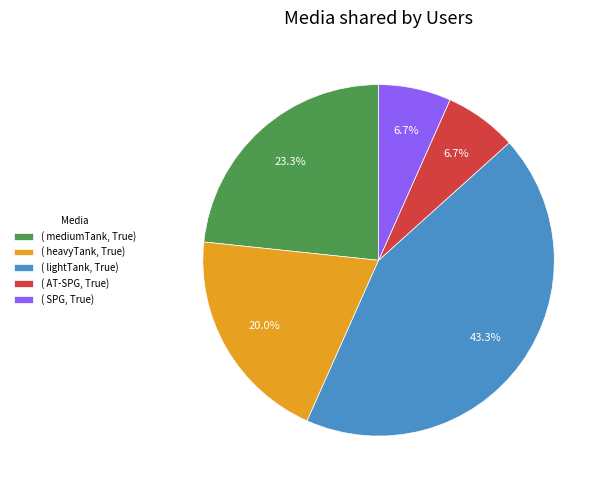

Which slice is the largest?

( lightTank, True)